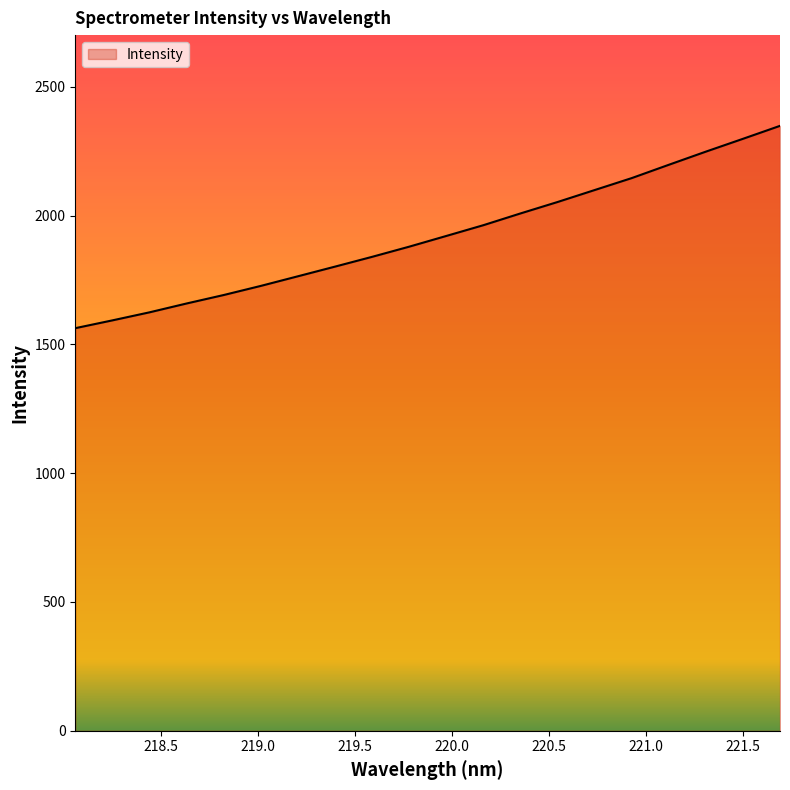

What is the difference between the maximum and minimum values?

785.5